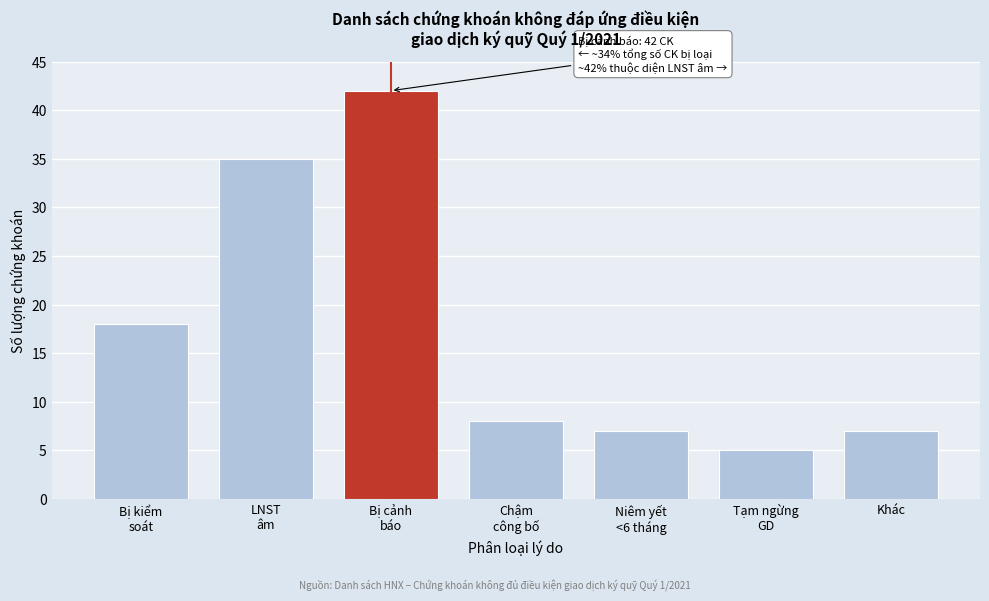

Reading left to right, list all the values displayed in this chart.

18	35	42	8	7	5	7